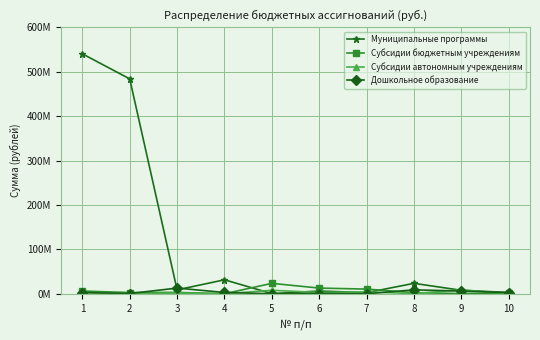

What is the value of the Субсидии бюджетным учреждениям point at the 7th from the left?

10659248.0